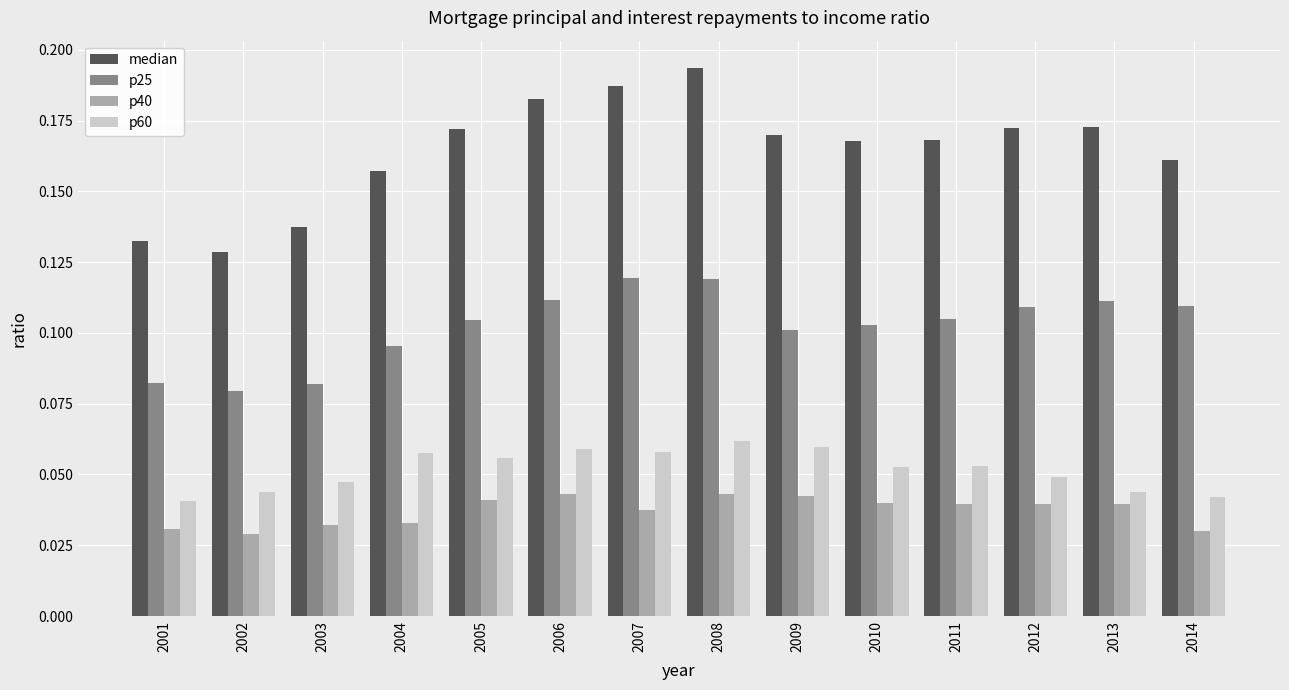

Which series has the largest total across all categories?

median